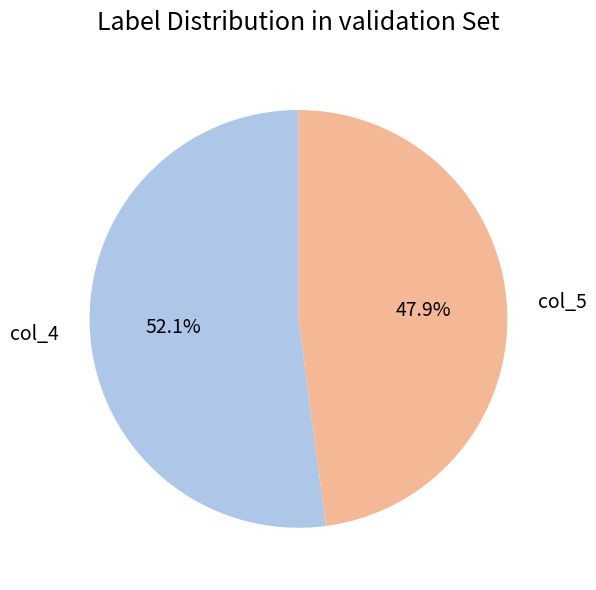

Which category has the smallest portion of the pie?

col_5